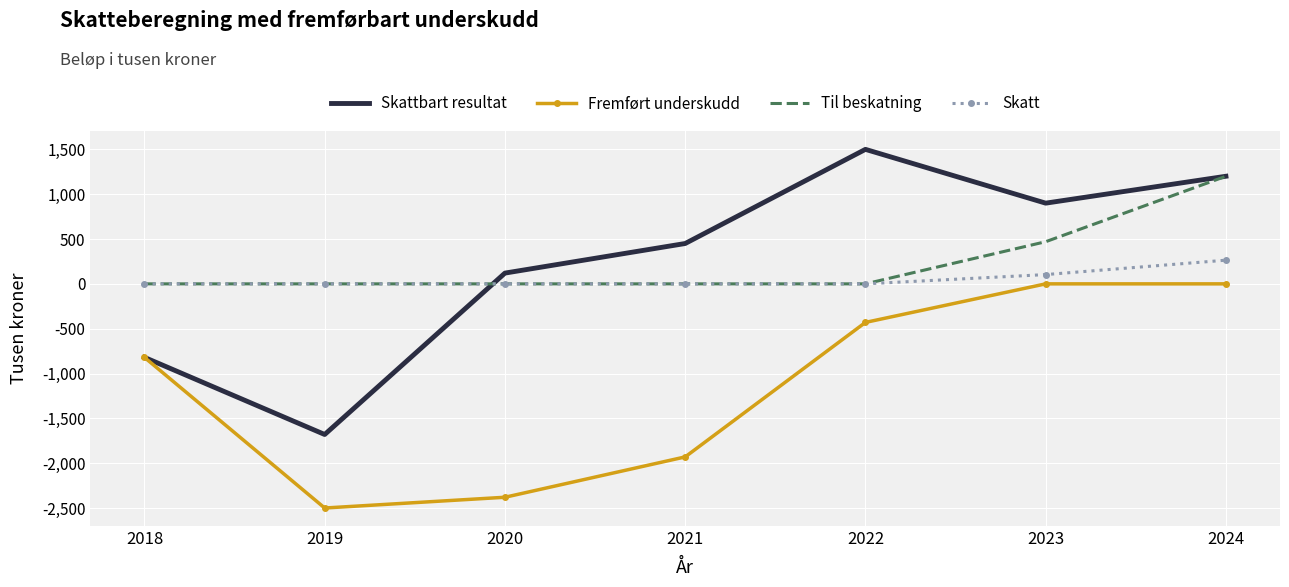

Reading left to right, extract all data points from this chart.

Skattbart resultat: -820.0	-1680.0	120.0	450.0	1500.0	900.0	1200.0
Fremført underskudd: -820.0	-2500.0	-2380.0	-1930.0	-430.0	0.0	0.0
Til beskatning: 0.0	0.0	0.0	0.0	0.0	470.0	1200.0
Skatt: 0.0	0.0	0.0	0.0	0.0	103.4	264.0